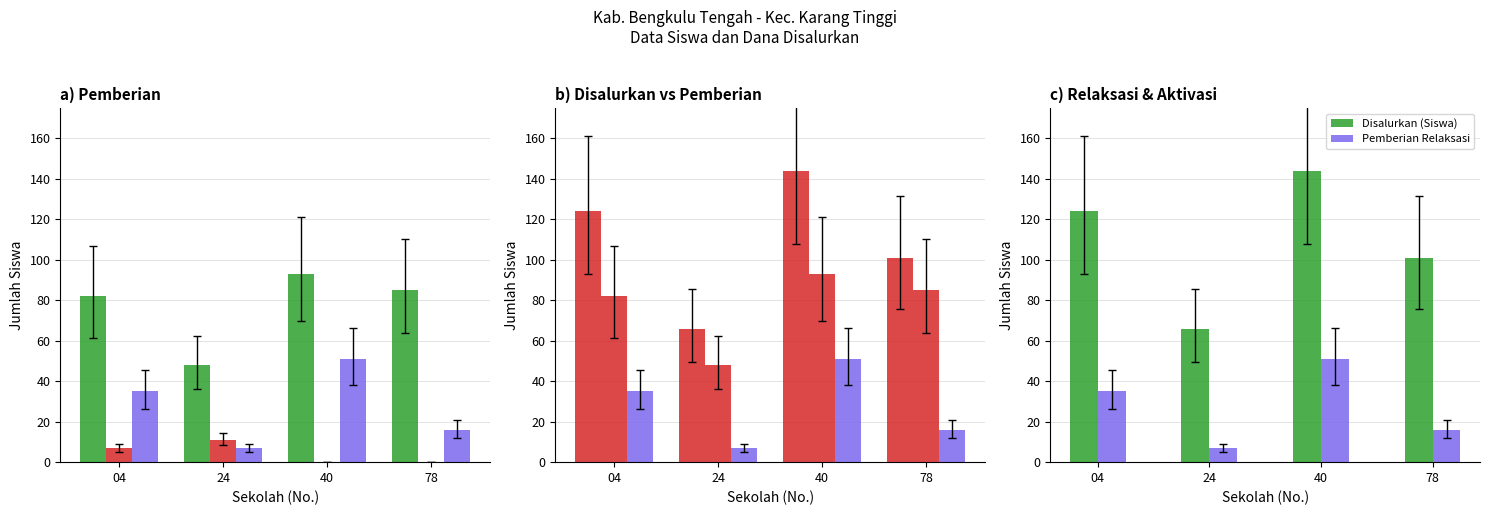

Is the value of Pemberian Relaksasi at 40 greater than the value of Disalurkan (Siswa) at 24?

No